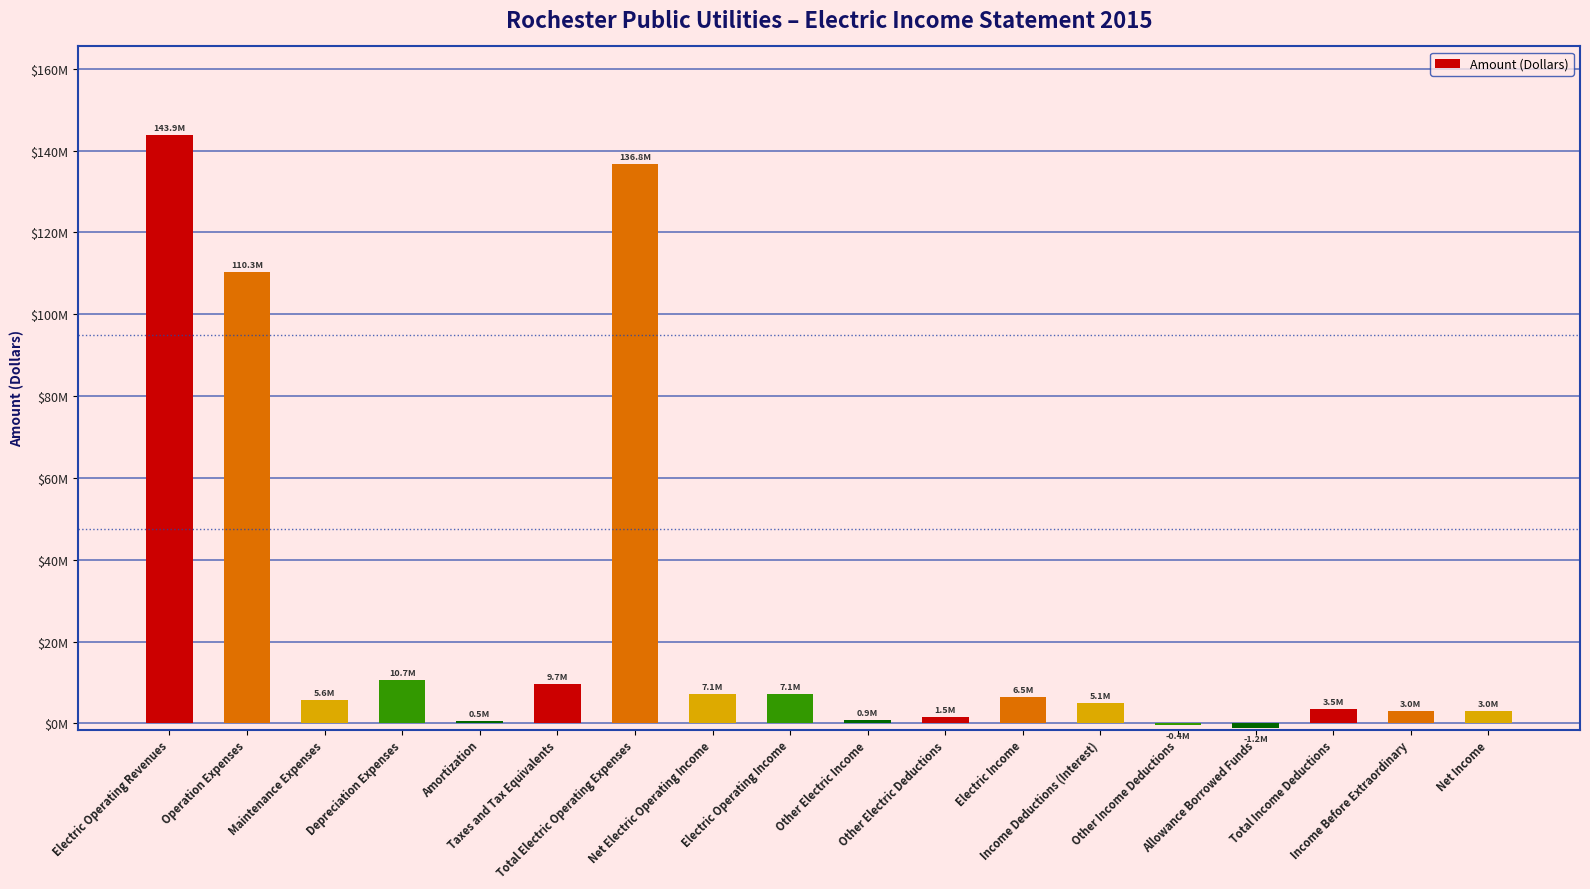

At which category does the chart reach its minimum across all series?

Allowance Borrowed Funds